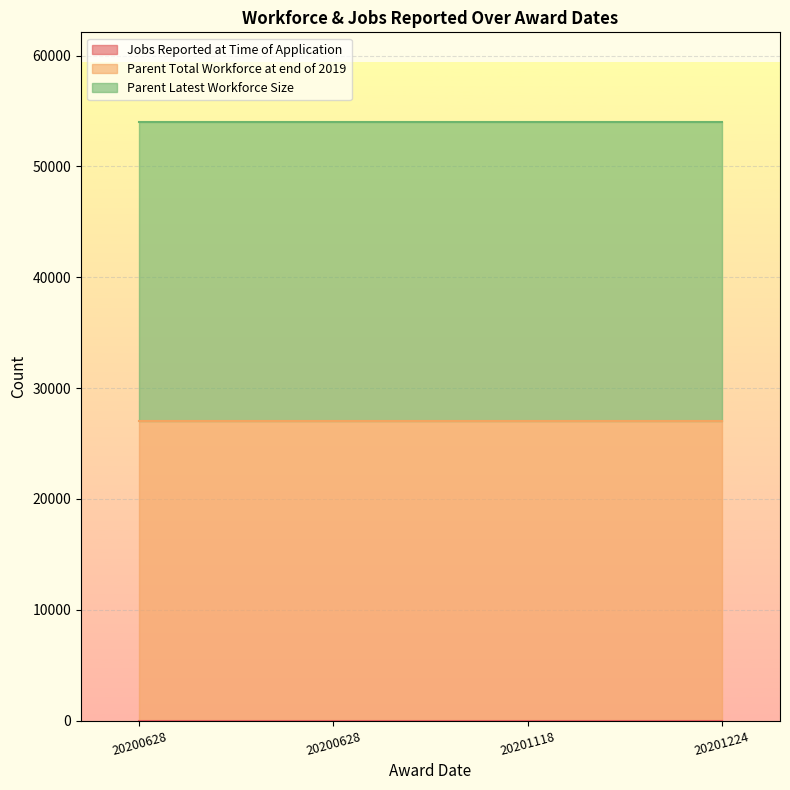

Which series has the widest spread of values?

Jobs Reported at Time of Application